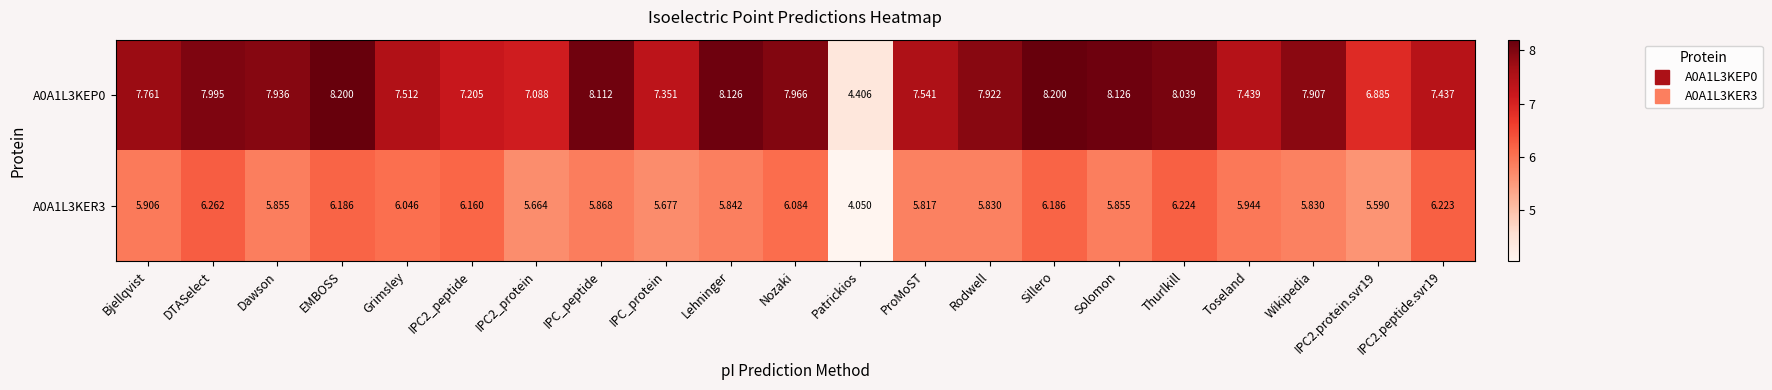

How many values in the A0A1L3KEP0 series are below 7?

2